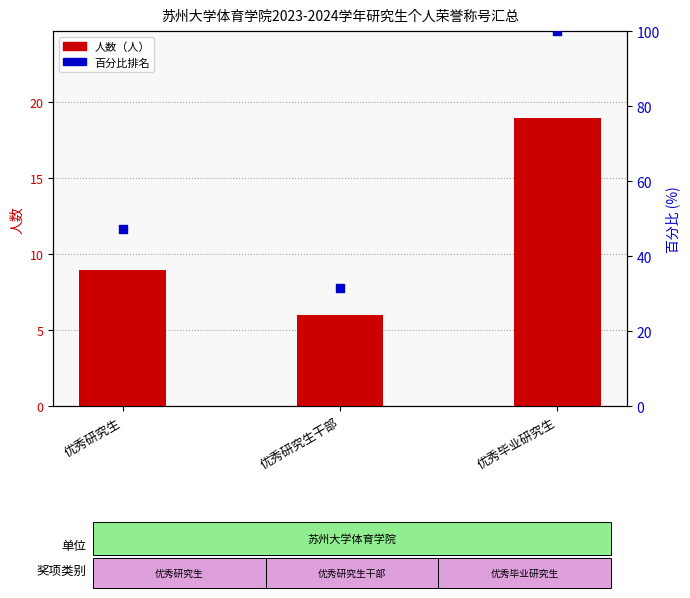

Which series contains the highest Y value?

百分比排名